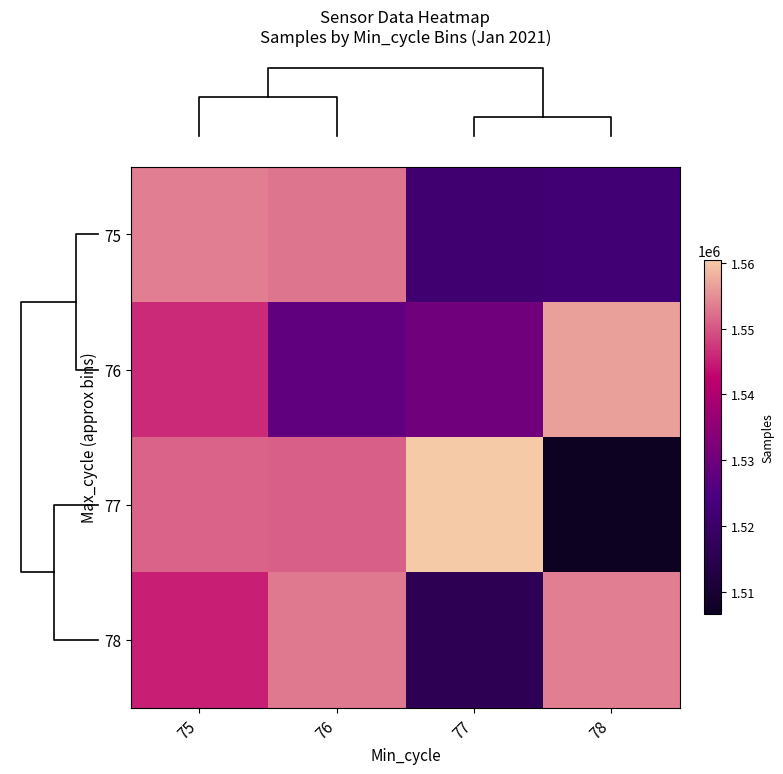

What is the minimum value shown in the chart?

1506538